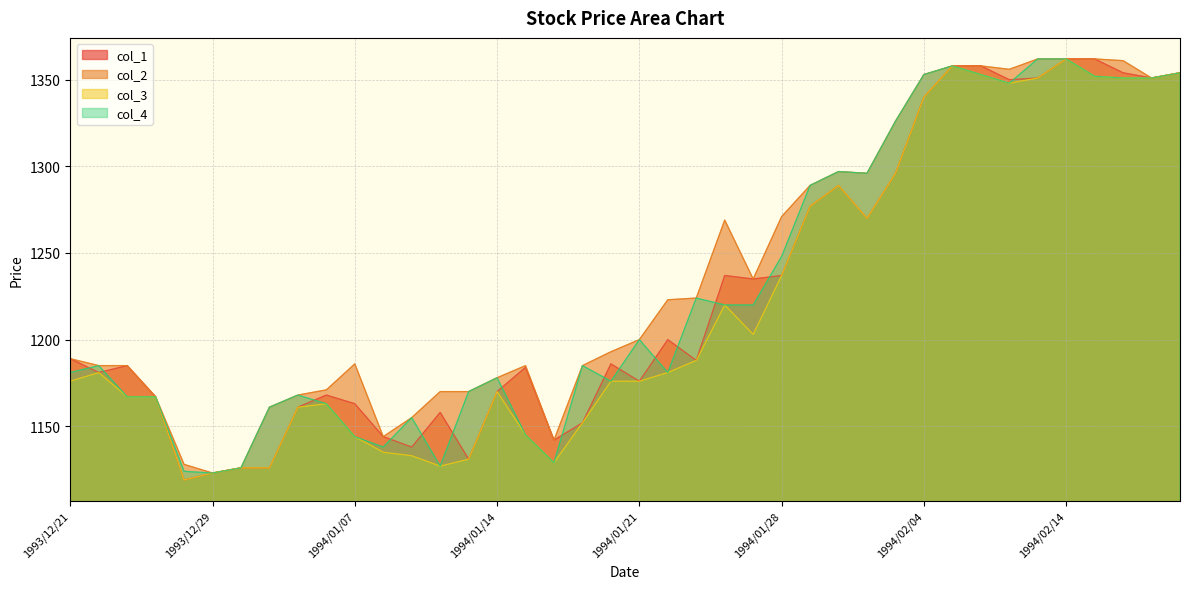

What is the label of the 26th point from the left?

1994/01/28